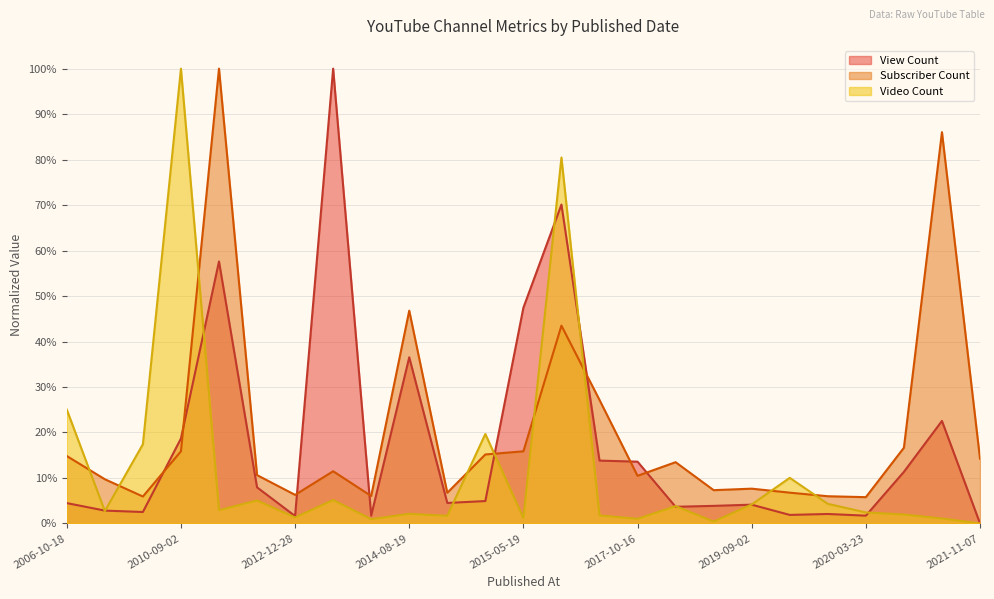

Does the chart have visible grid lines?

Yes